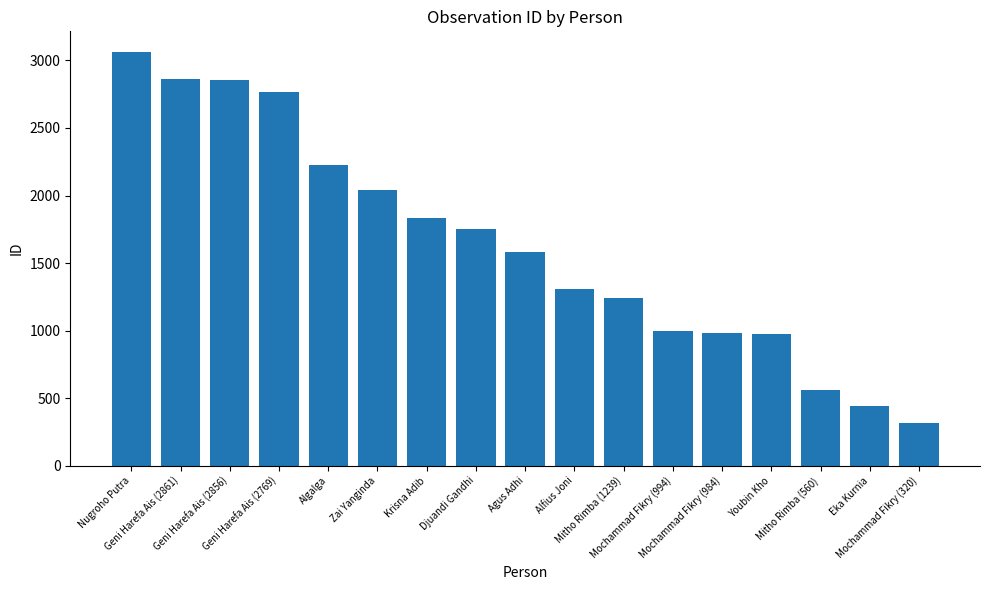

Between Krisna Adib and Nugroho Putra, which is larger?

Nugroho Putra